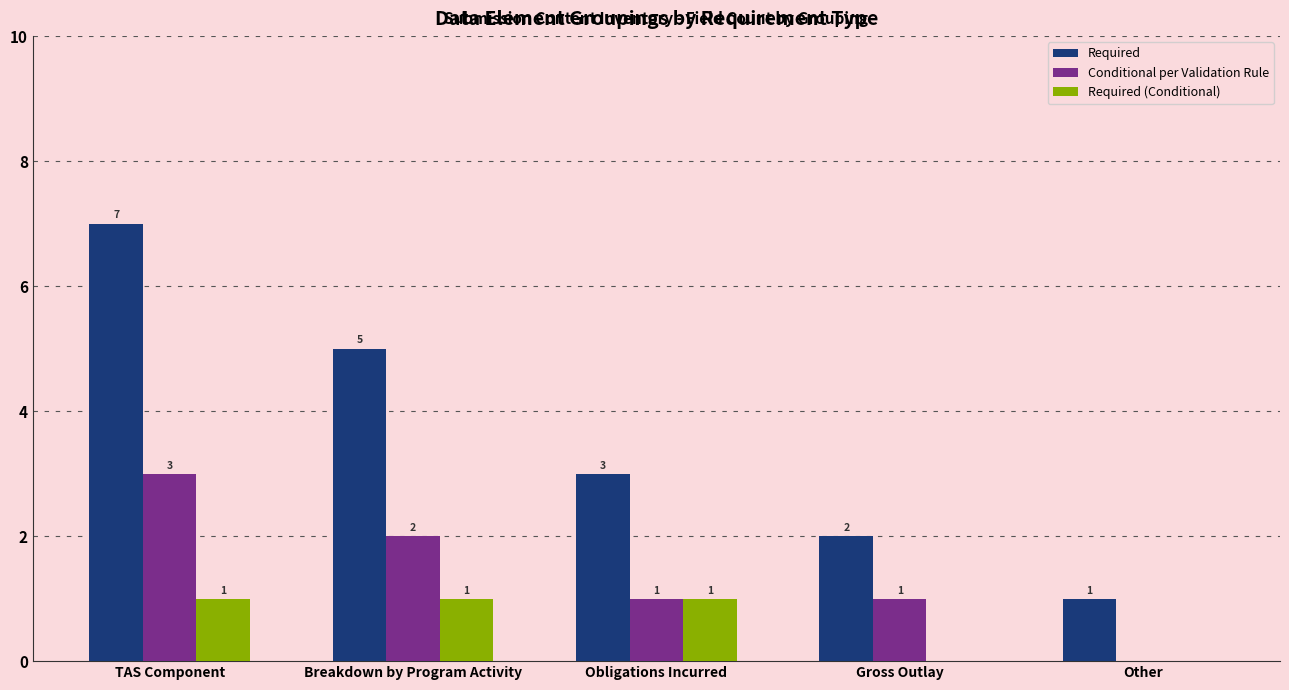

True or false: Required has a value of 5 at Breakdown by Program Activity.

True